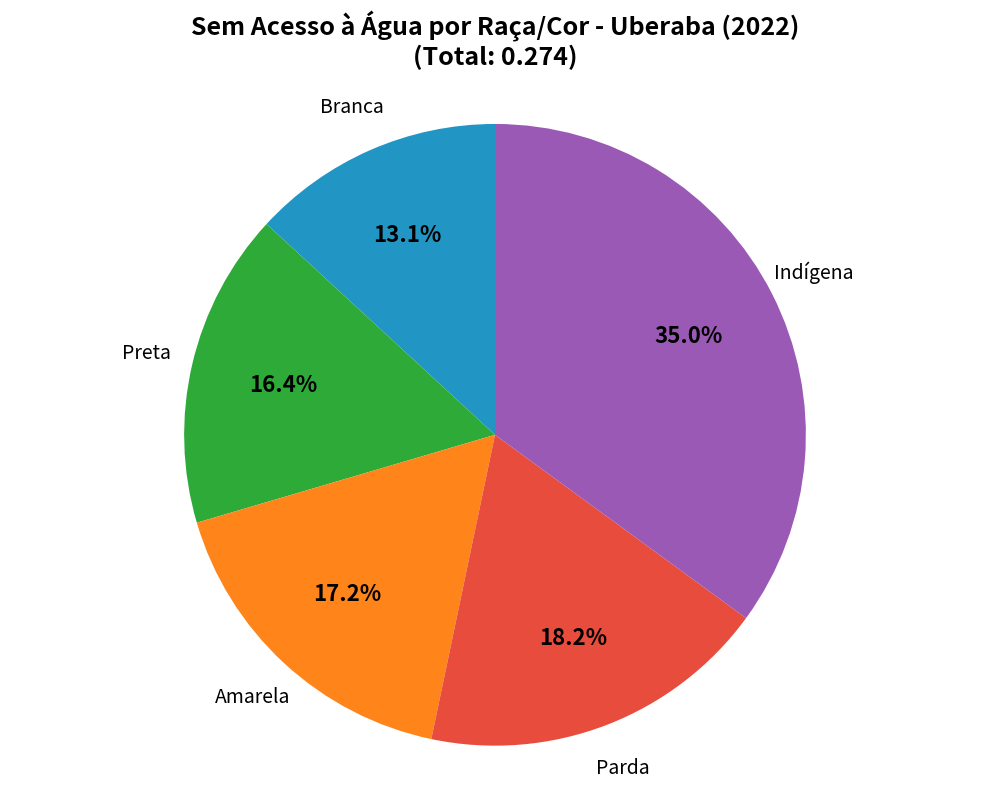

What percentage is the Preta slice, to the nearest percent?

16%